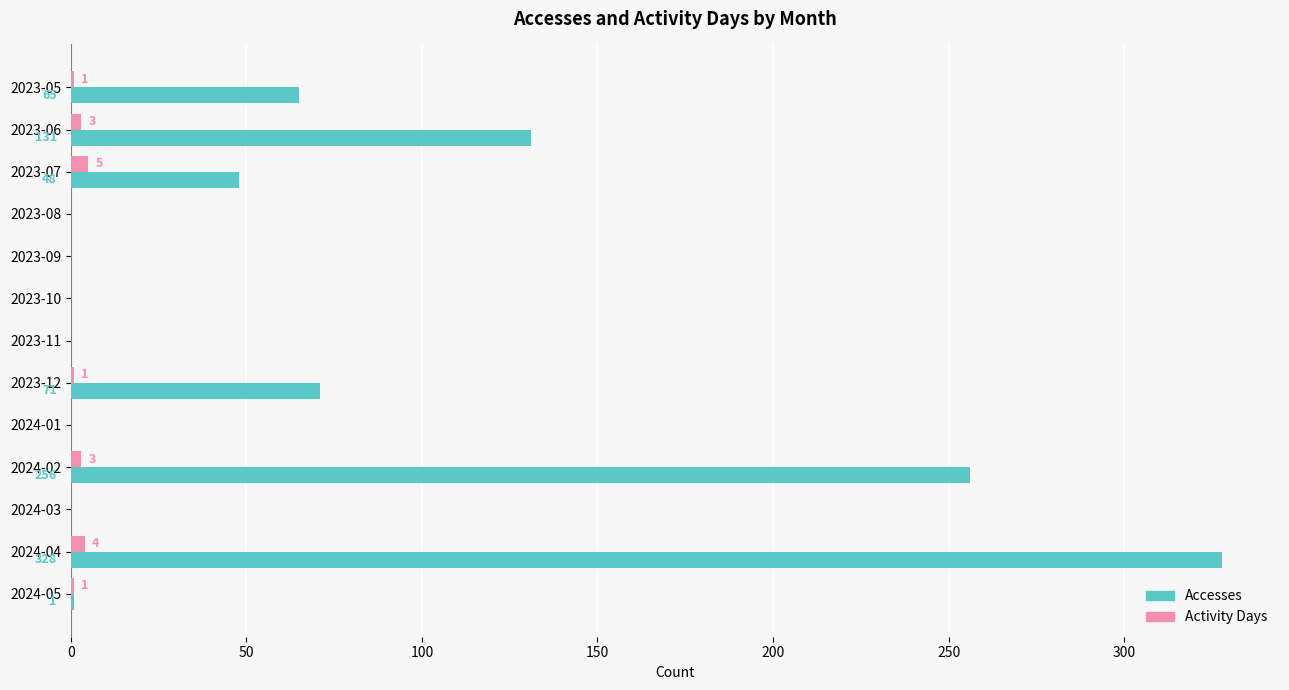

Between 2024-04 and 2024-05, which series saw the biggest shift?

Accesses